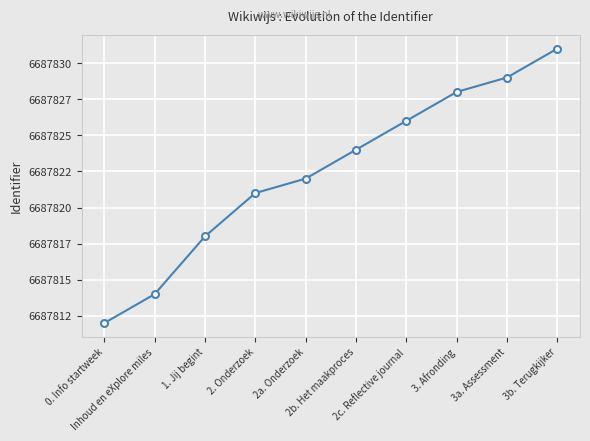

Does the chart display data point markers on the line(s)?

Yes